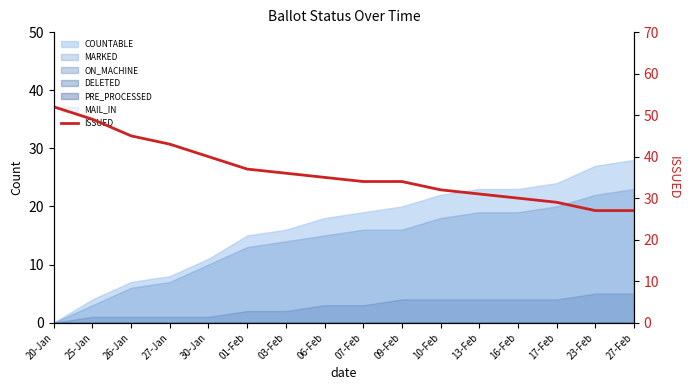

What is the average value?

36